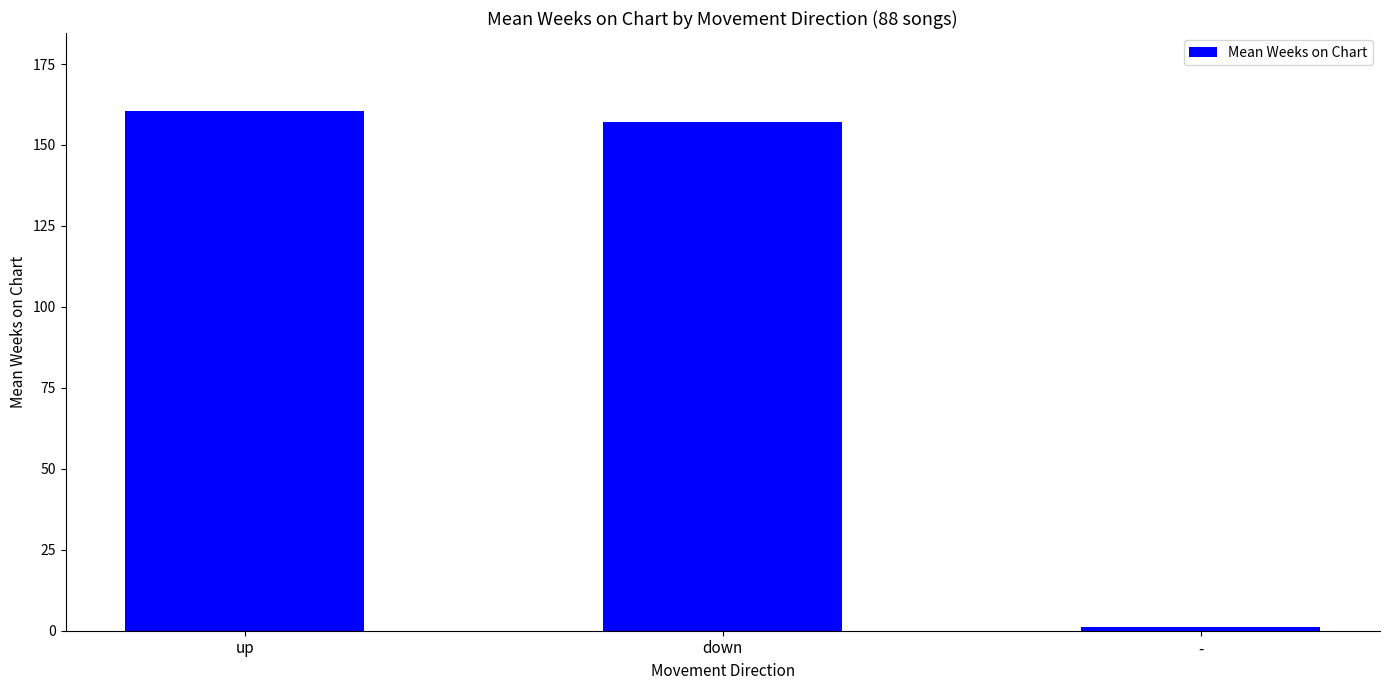

What is the greatest value displayed?

160.5